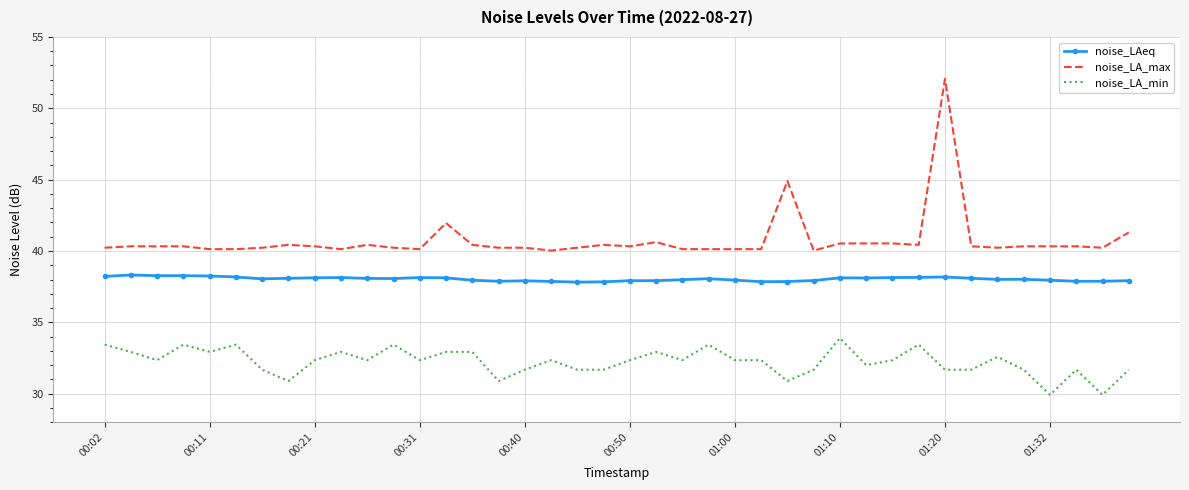

Which series has the largest total across all categories?

noise_LA_max